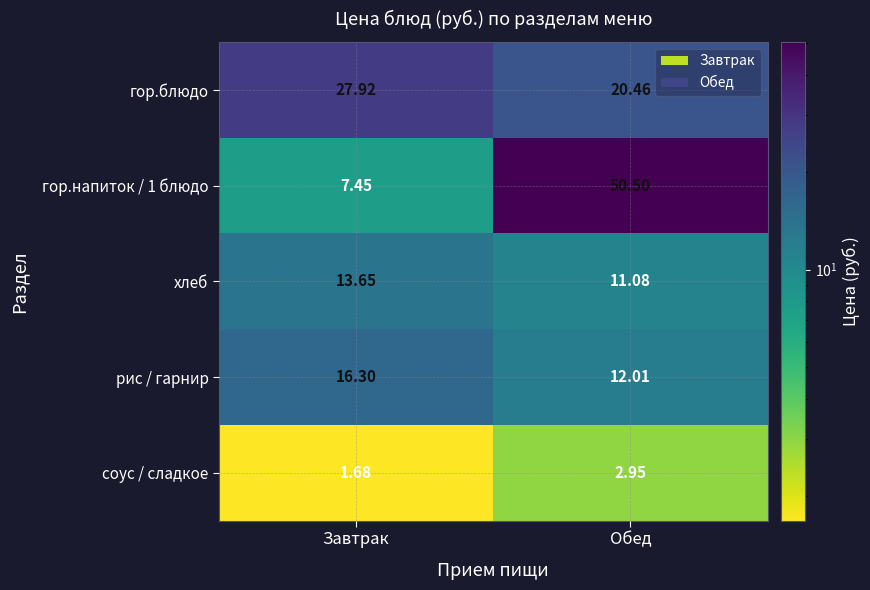

At which label does гор.блюдо reach its peak?

Завтрак